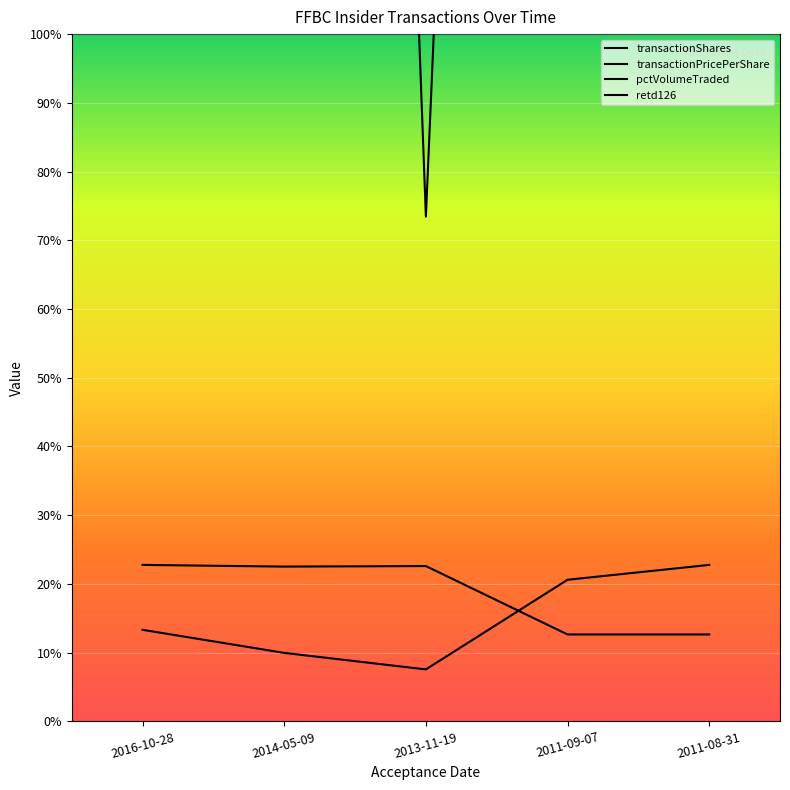

The transactionShares series shows 1978.5 at 2014-05-09. True or false?

True